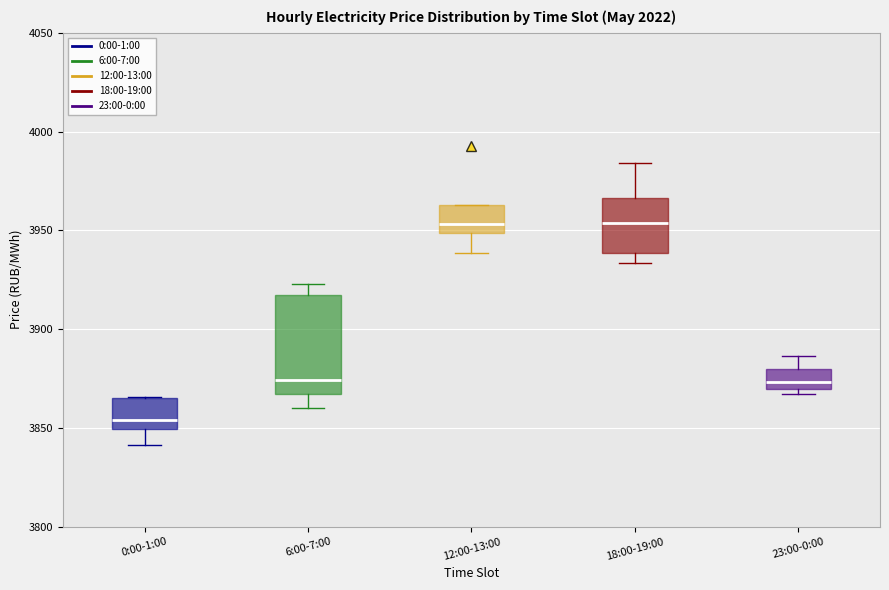

Where is the upper edge of the box for 23:00-0:00 on the y-axis? The values are not printed on the chart, so give them approximately, as read against the axis.

3880